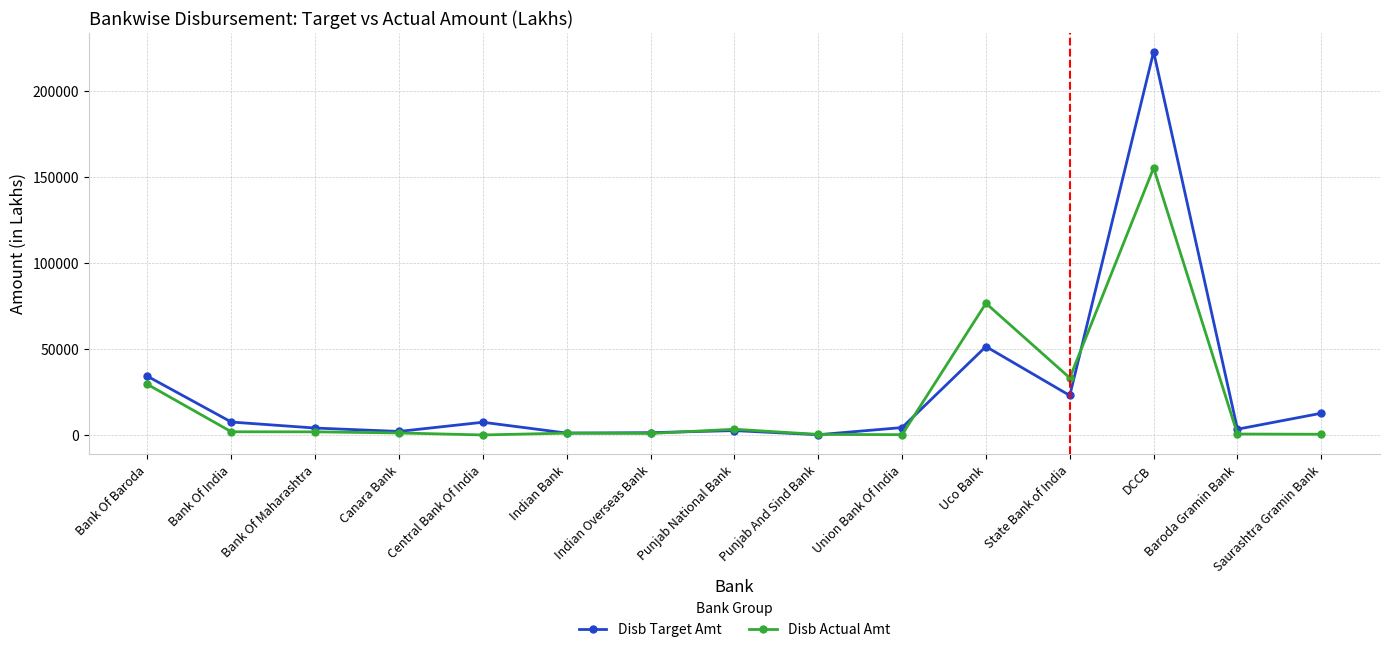

What position from the right is Bank Of Baroda?

15